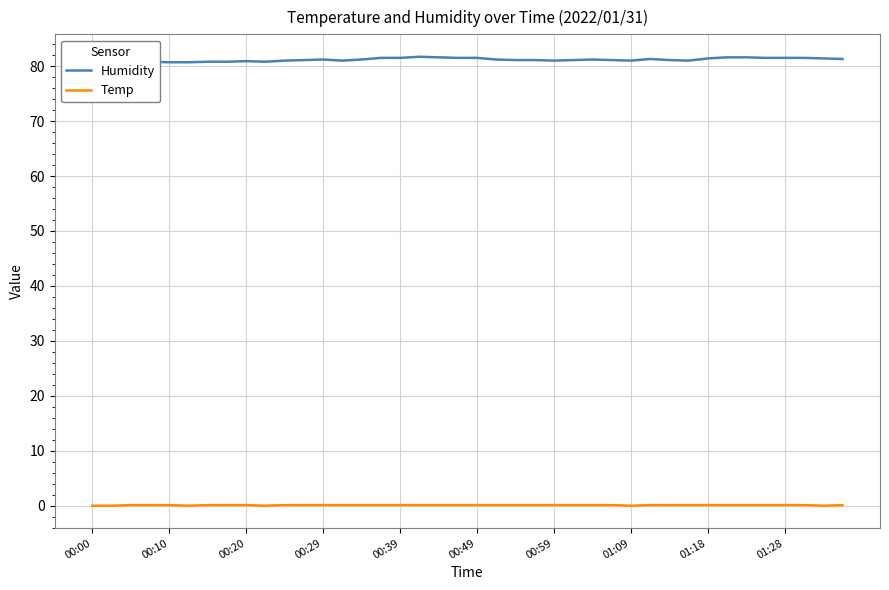

What is the difference between the maximum and minimum values in the Humidity series?

1.0